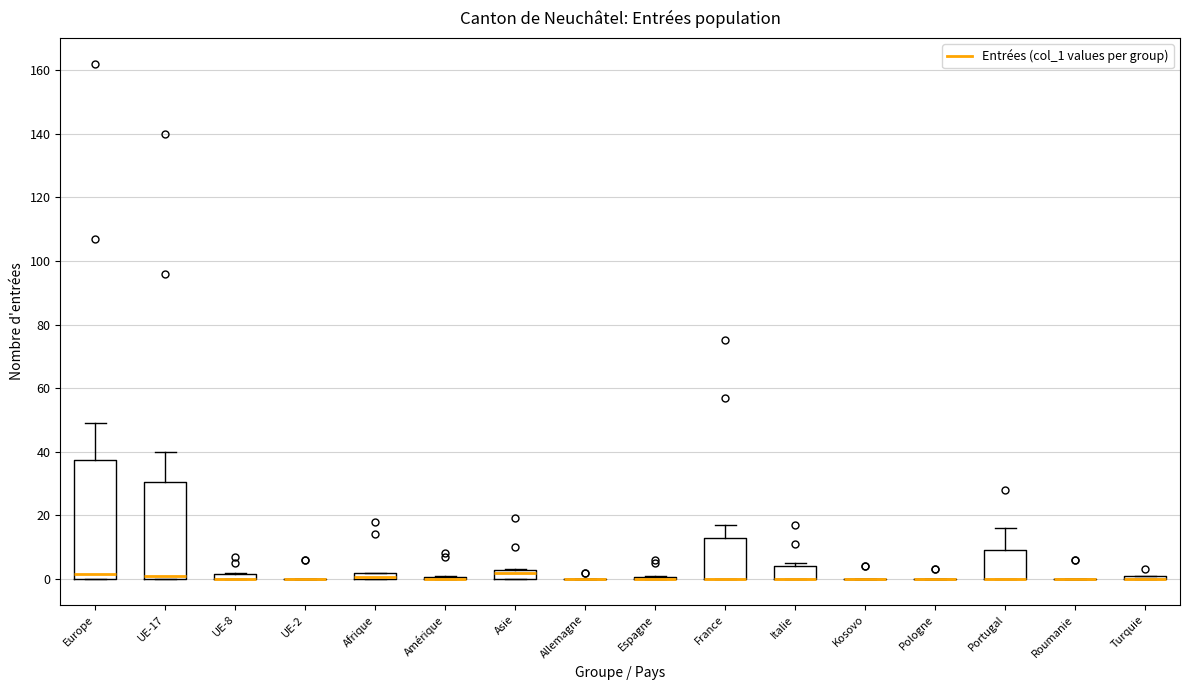

Which box is the tallest, from its lower edge to its upper edge?

Europe